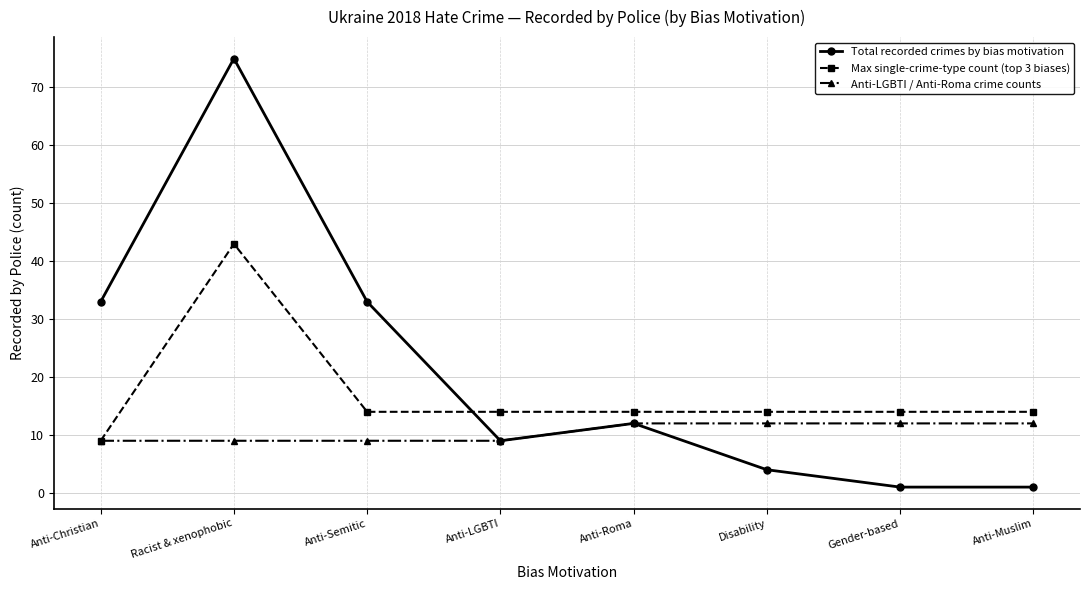

At which category is the sum across all series the highest?

Racist & xenophobic